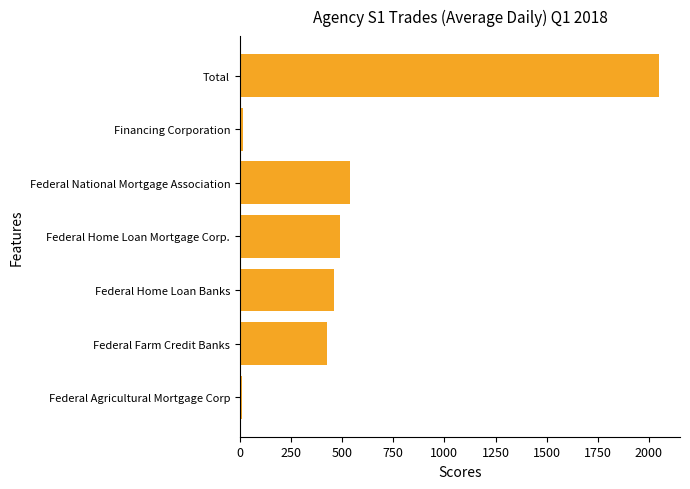

Does the chart contain stacked bars?

No